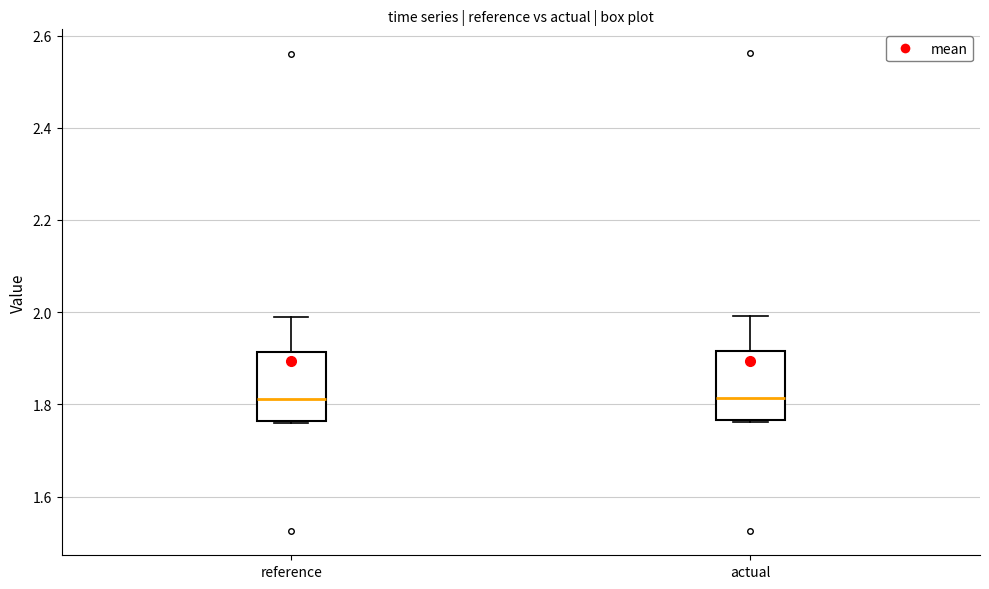

Reading left to right, transcribe this box plot: for each box, give where its median line is, the range the box spans, and where its two whiskers end, as read against the y-axis. The values are not printed on the chart, so give them approximately, as read against the axis.

reference: median 1.82, box 1.76 to 1.92, whiskers 1.76 to 2.00
actual: median 1.82, box 1.76 to 1.92, whiskers 1.76 to 2.00